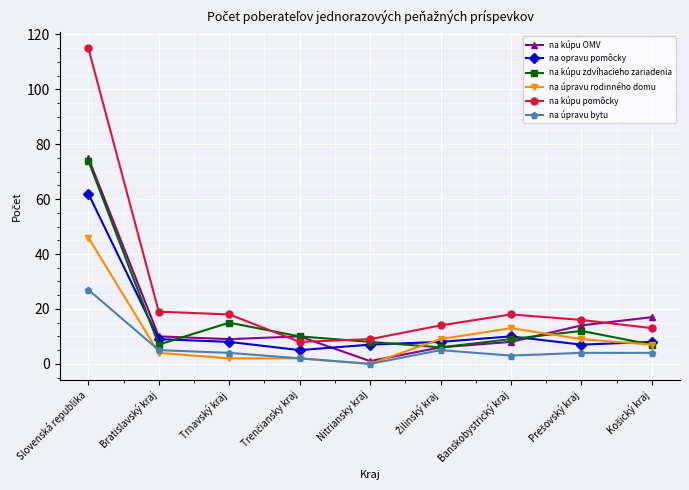

What position from the left is Nitriansky kraj?

5